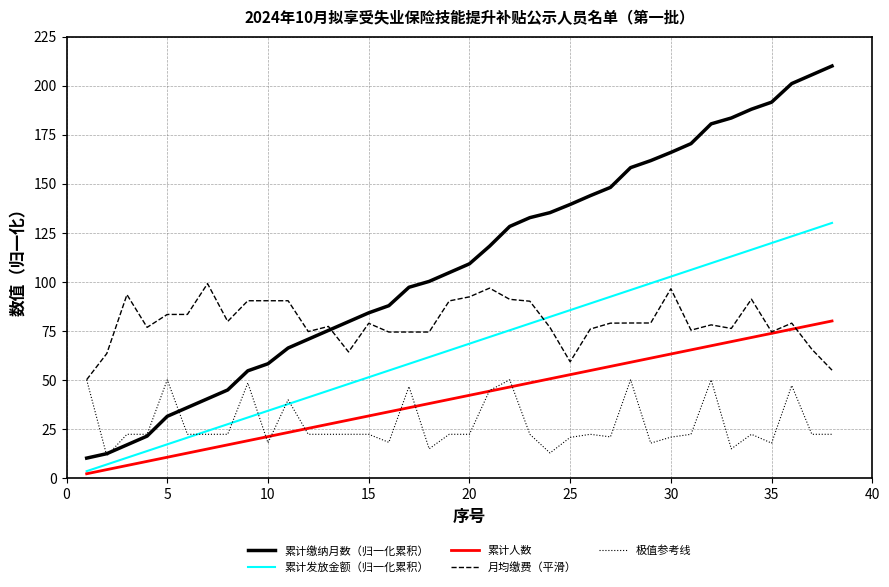

True or false: 累计发放金额（归一化累积） and 累计缴纳月数（归一化累积） cross at least once.

False